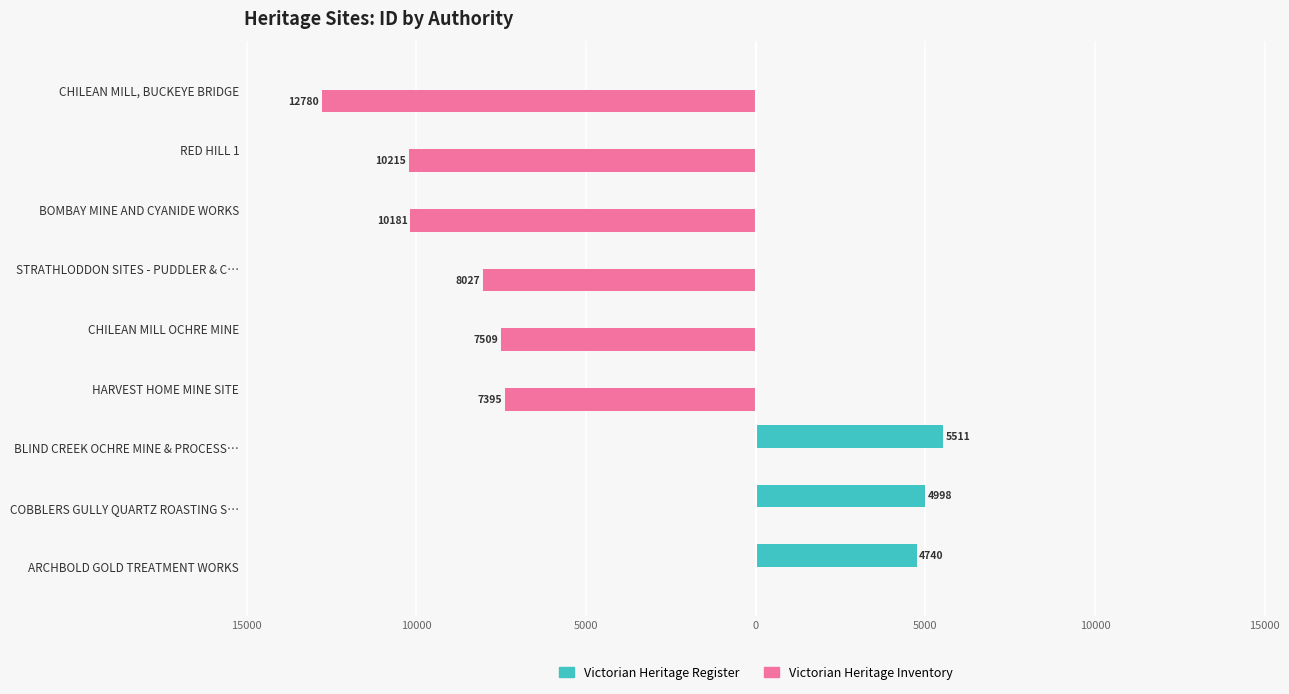

What are all the series names shown in the legend?

Victorian Heritage Register, Victorian Heritage Inventory